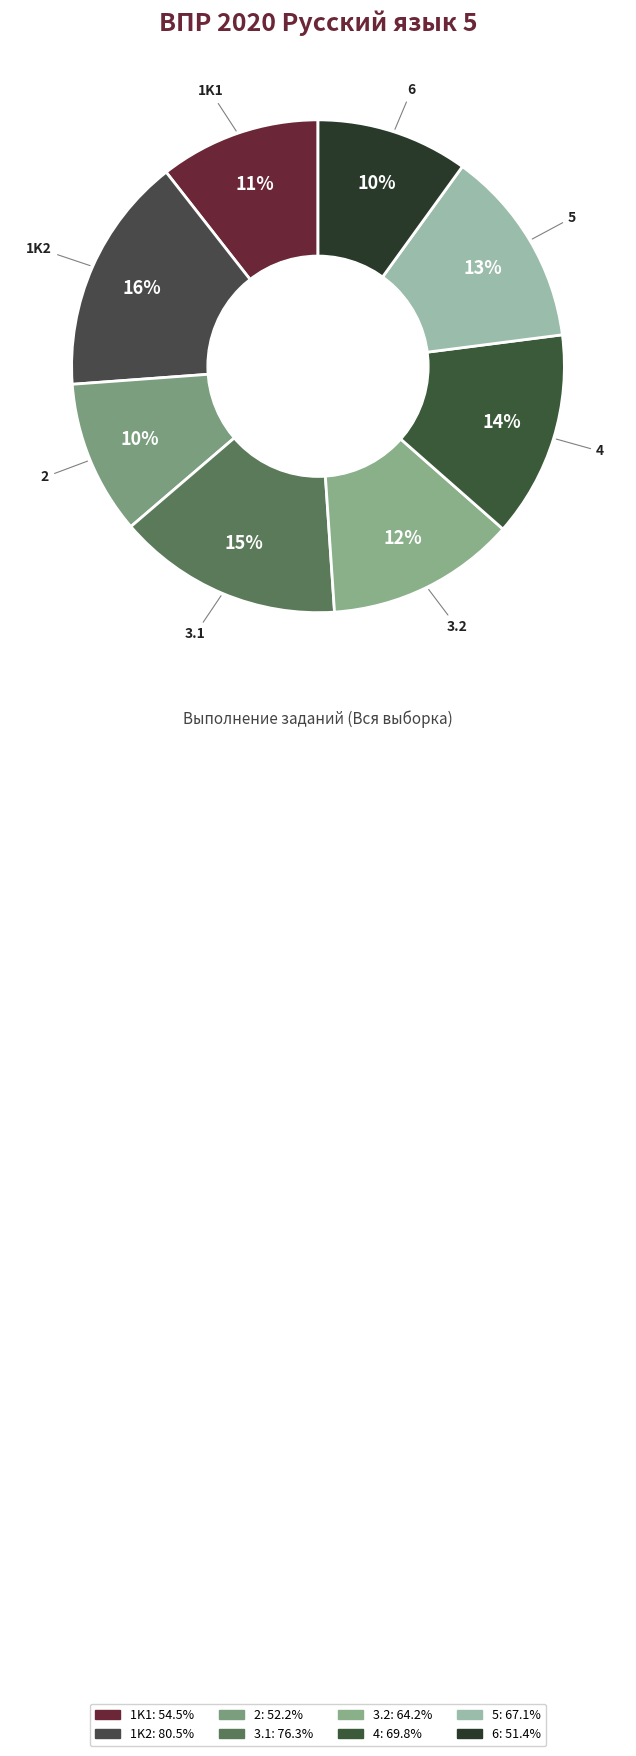

To the nearest percent, what is the difference between the largest and smallest slice percentages?

6%